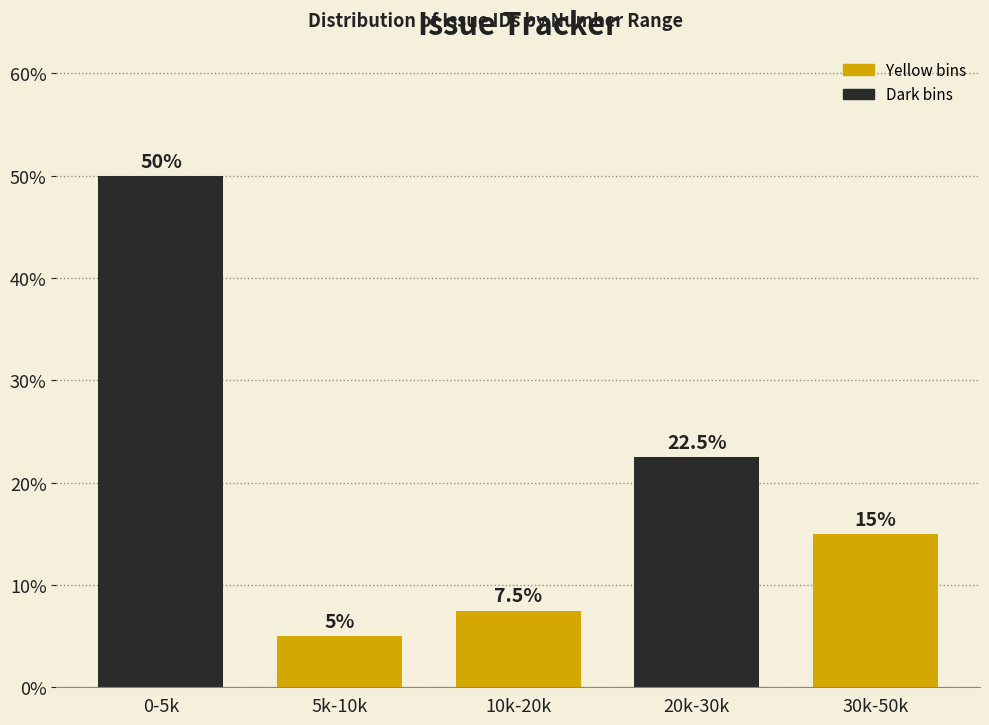

Reading left to right, what are all the values shown in this chart?

50.0	5.0	7.5	22.5	15.0